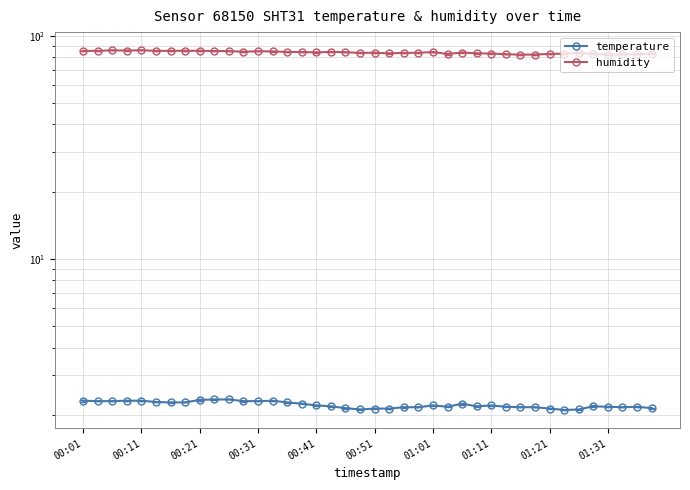

Reading left to right, transcribe all the data shown in this chart.

temperature: 2.3	2.3	2.3	2.3	2.3	2.3	2.3	2.3	2.3	2.3	2.3	2.3	2.3	2.3	2.3	2.2	2.2	2.2	2.1	2.1	2.1	2.1	2.2	2.2	2.2	2.2	2.2	2.2	2.2	2.2	2.2	2.2	2.1	2.1	2.1	2.2	2.2	2.2	2.2	2.1
humidity: 85.4	85.4	85.9	85.7	86.0	85.5	85.4	85.5	85.5	85.3	85.2	84.7	85.1	84.9	84.5	84.4	84.1	84.5	84.3	83.6	83.8	83.3	83.7	83.8	84.3	82.7	84.0	83.3	83.1	82.5	82.1	82.2	82.8	83.0	83.7	82.7	82.0	82.5	82.4	83.0